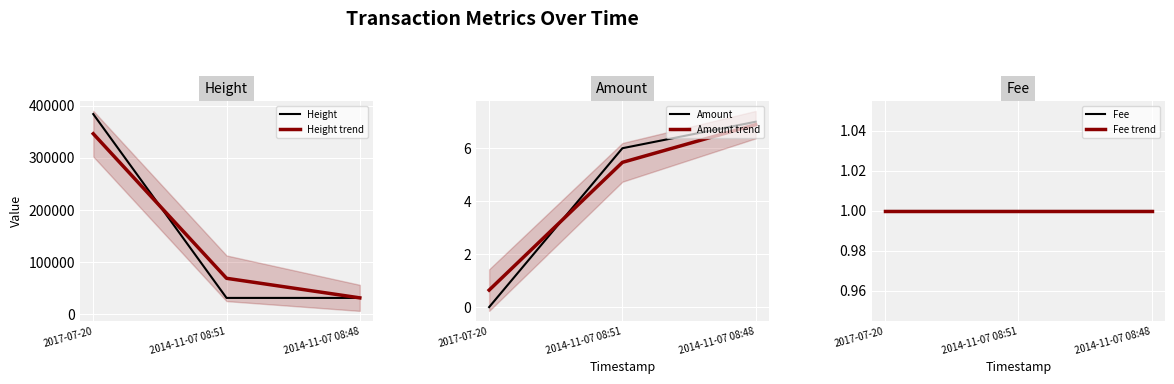

At how many categories does at least one series exceed 29440?

3